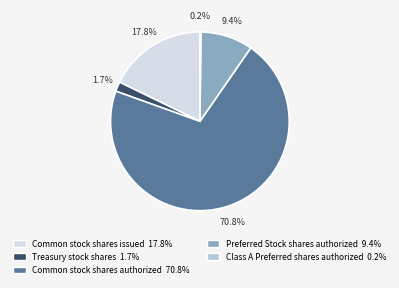

How much of the chart is everything except Treasury stock shares?

98.3%